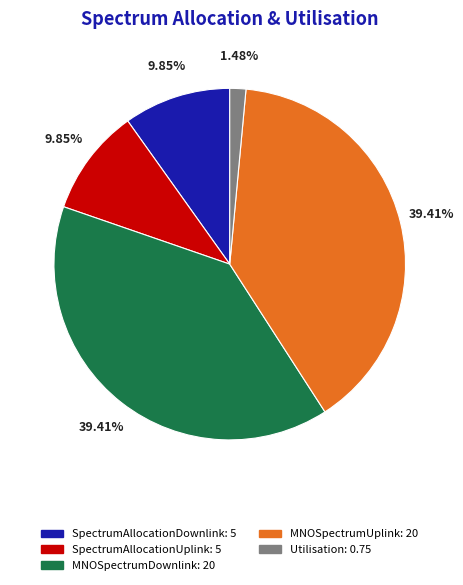

Is it true that MNOSpectrumUplink is 27% of the pie?

False